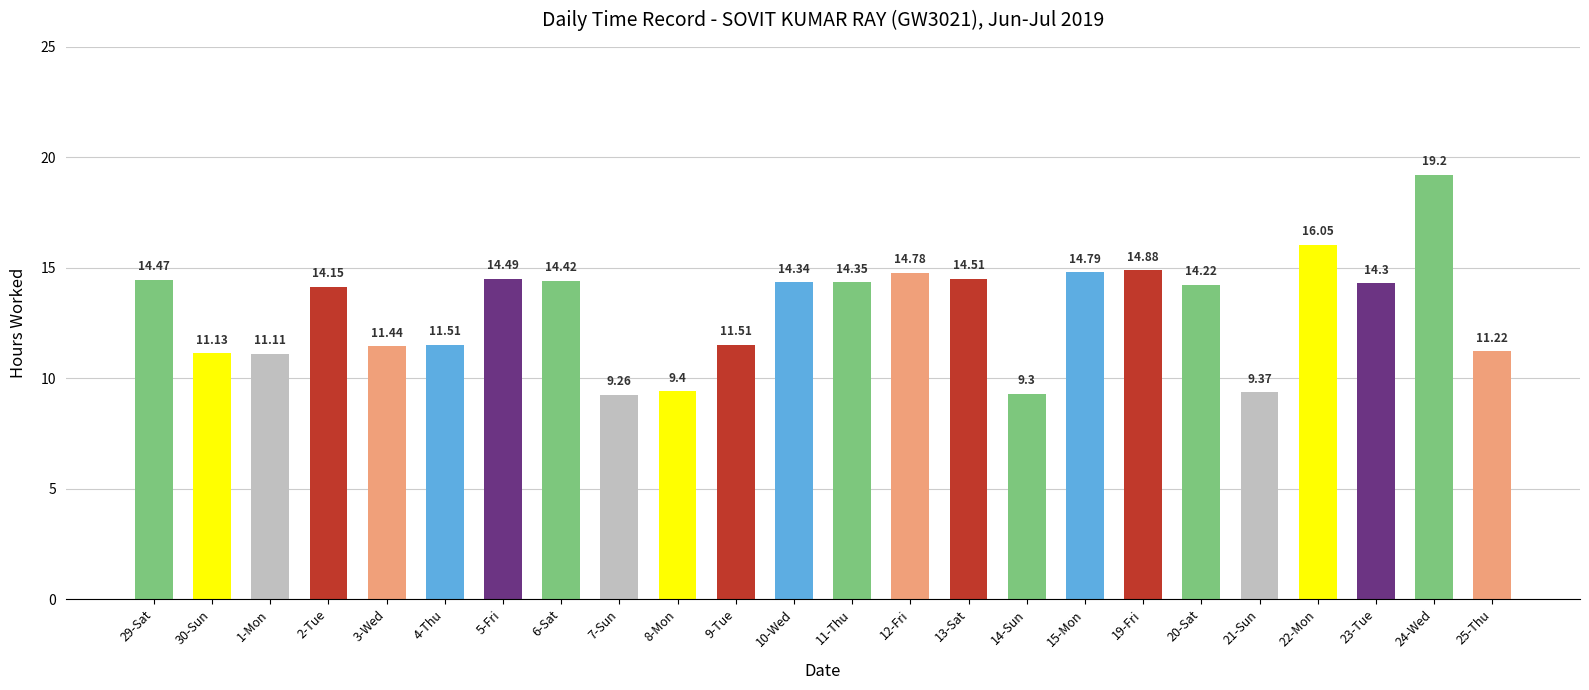

The value at 9-Tue is 6.3. True or false?

False